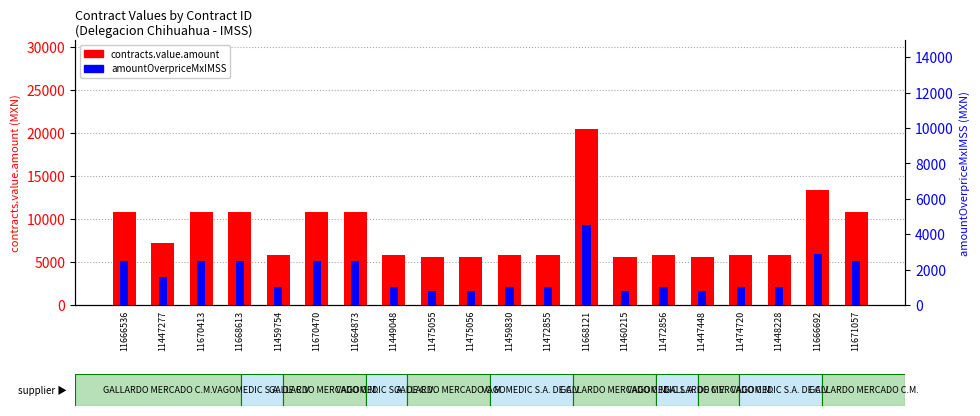

What is the value of the contracts.value.amount bar at the 1st from the left?

10788.0